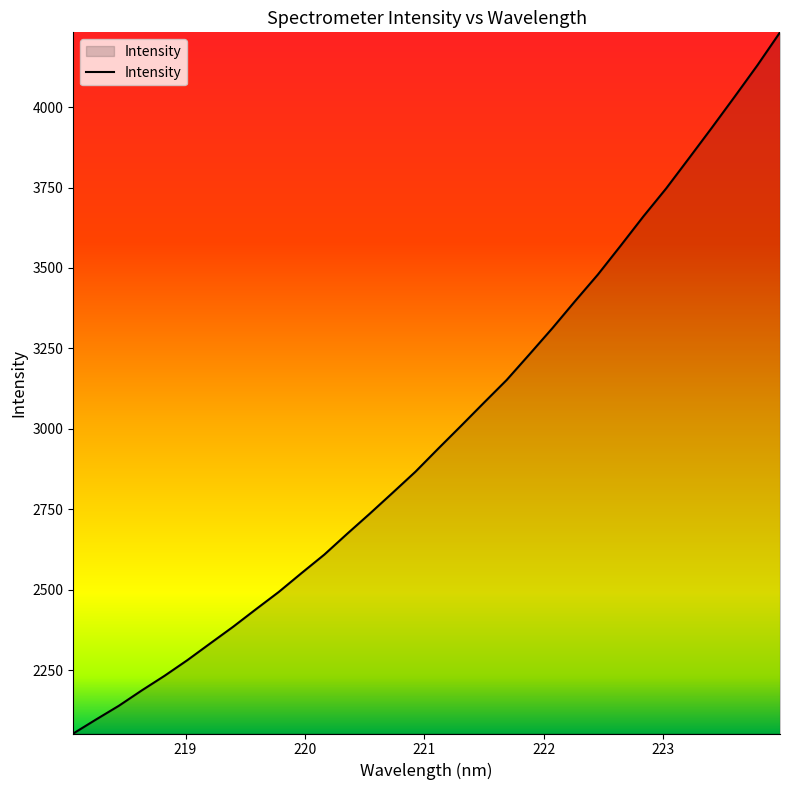

What is the minimum value shown in the chart?

2052.6